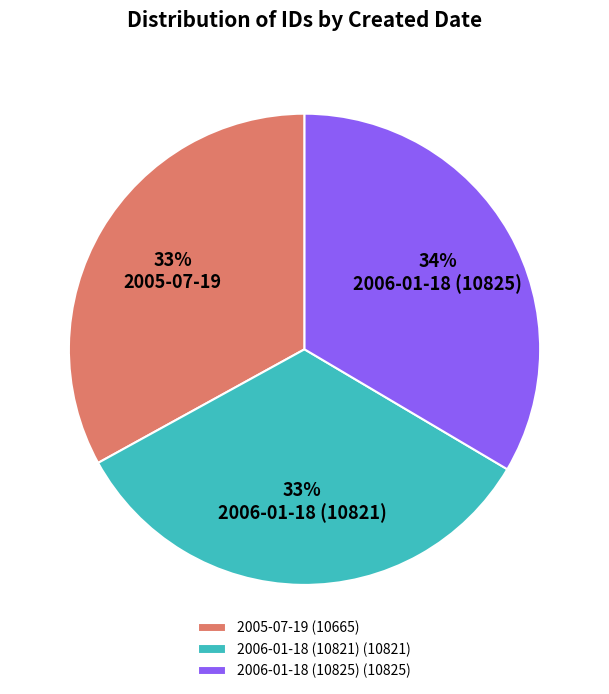

To the nearest percent, what percentage of the pie is 2006-01-18 (10821)?

33%